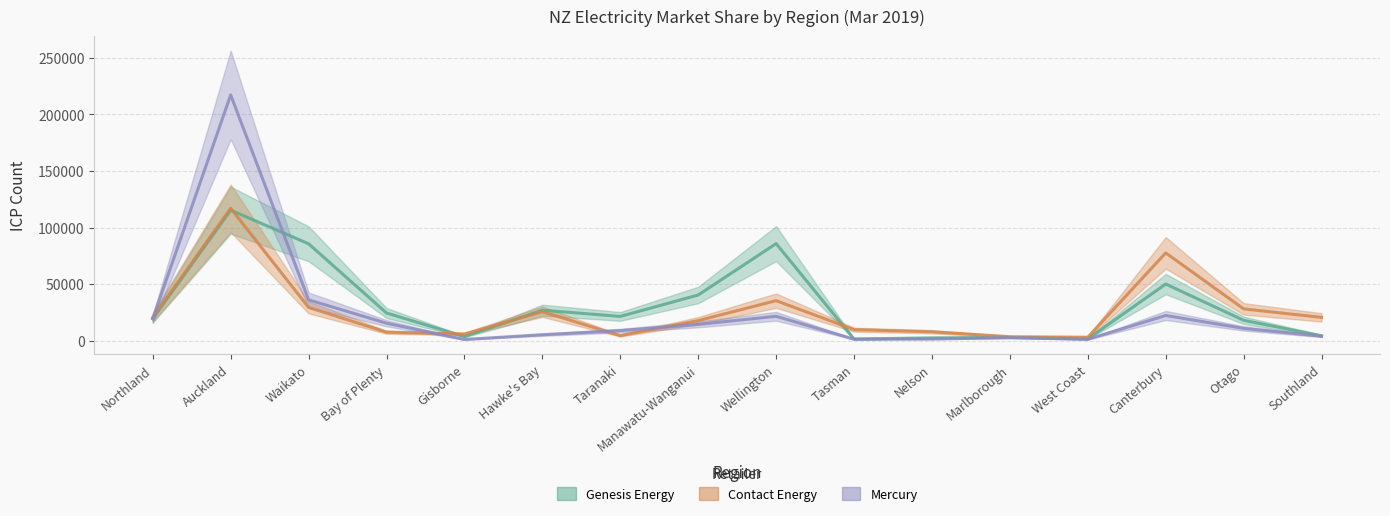

At which category is the sum across all series the highest?

Auckland